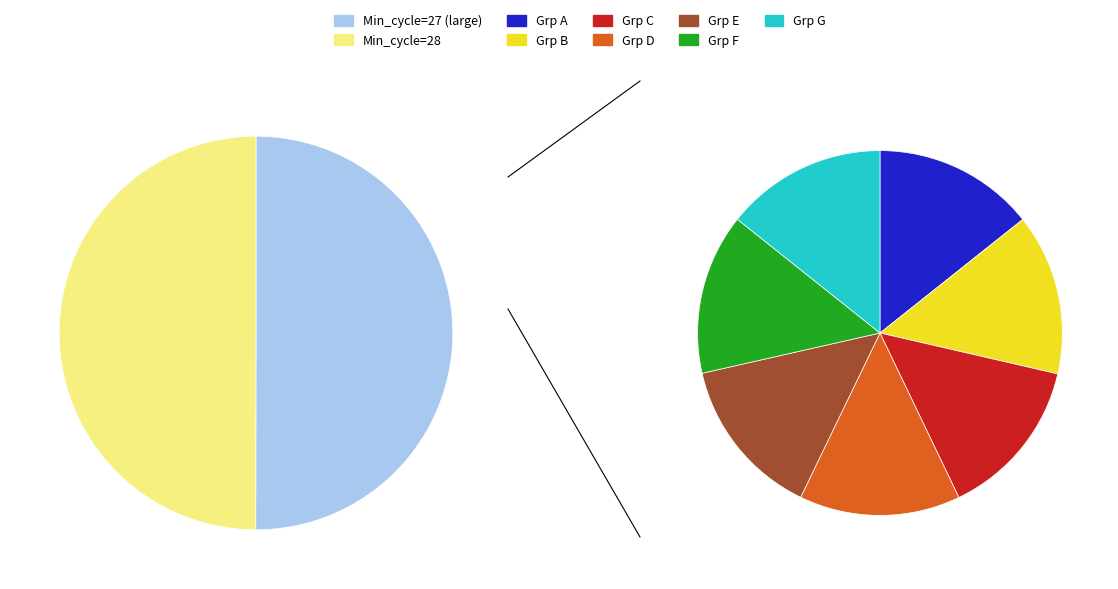

True or false: 27 accounts for 39% of the total.

False